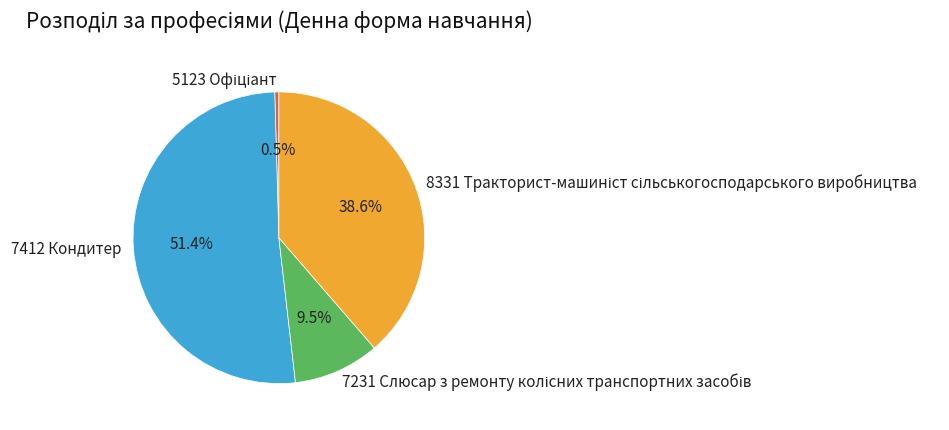

Does any single category account for the majority?

Yes